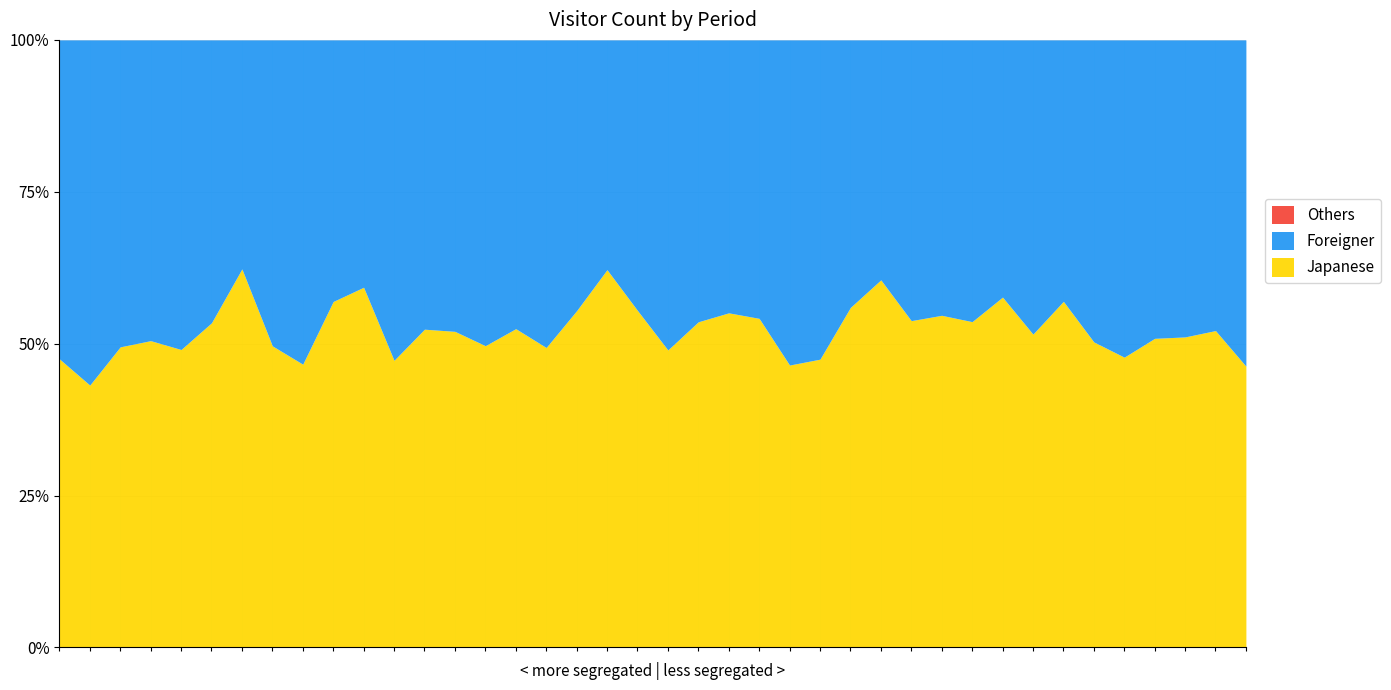

What is the highest value of the Japanese series?

62.3